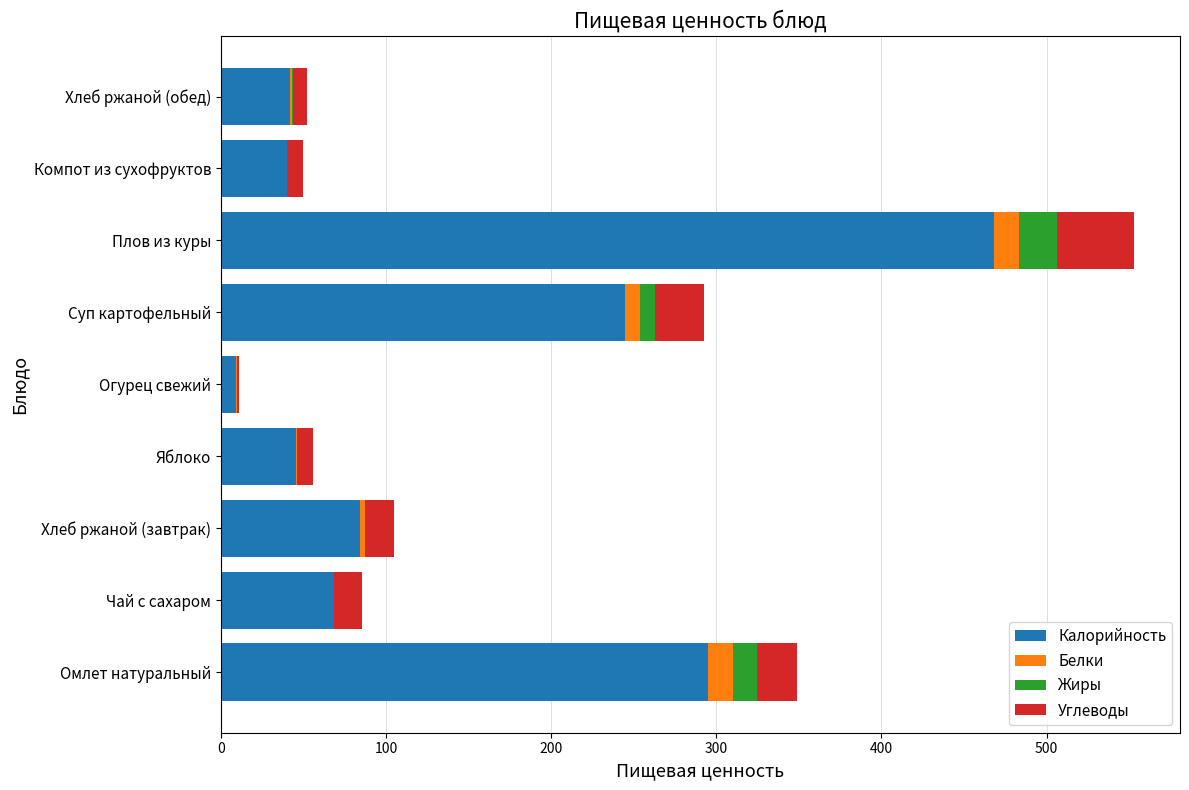

What is the total value across all series at Омлет натуральный?

348.7